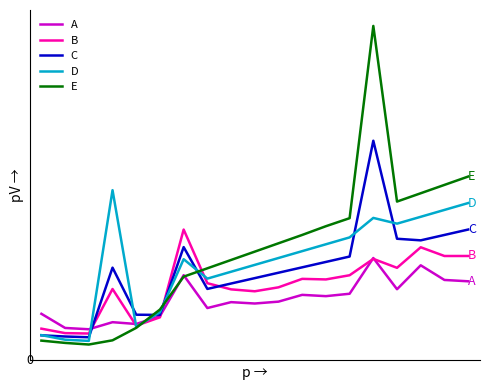

True or false: E and A intersect in this chart.

True